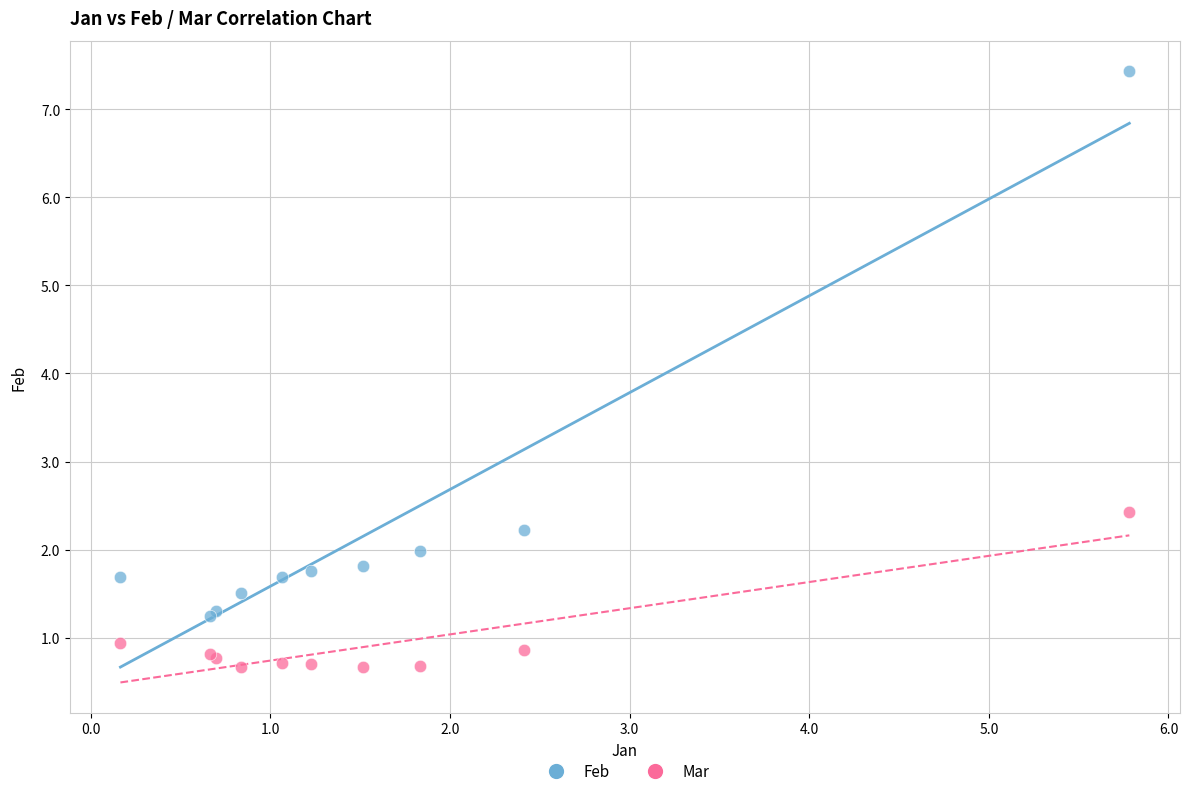

Which series has the widest spread of Y values?

Feb